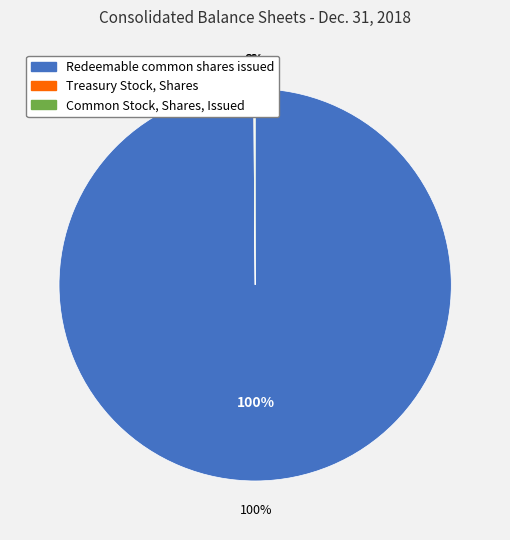

Is it true that Treasury Stock, Shares is 0% of the pie?

True